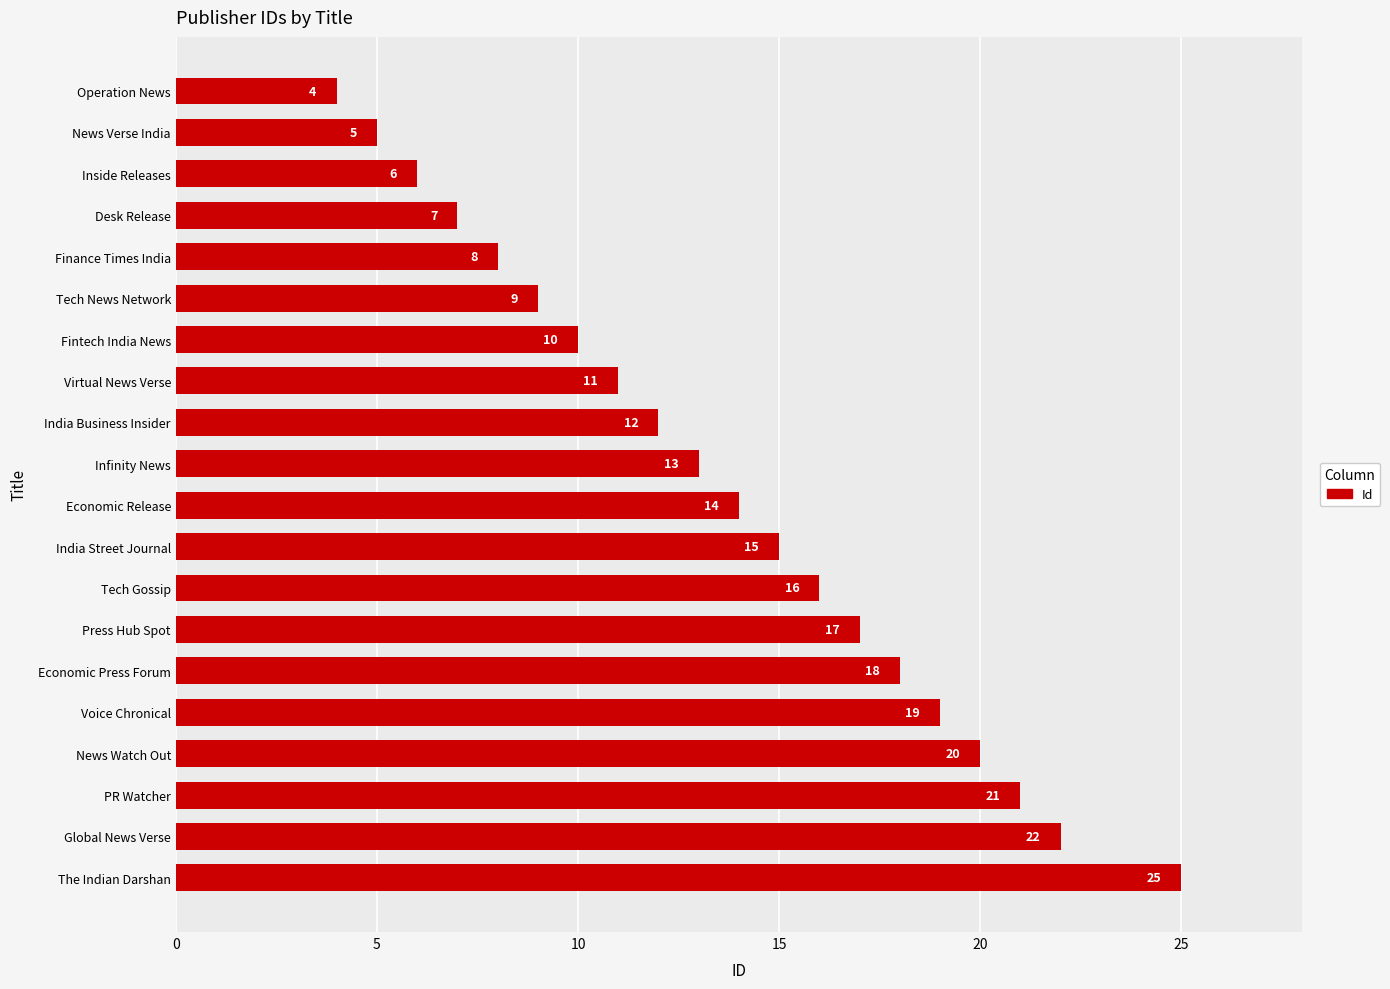

How many data points are less than 14?

10